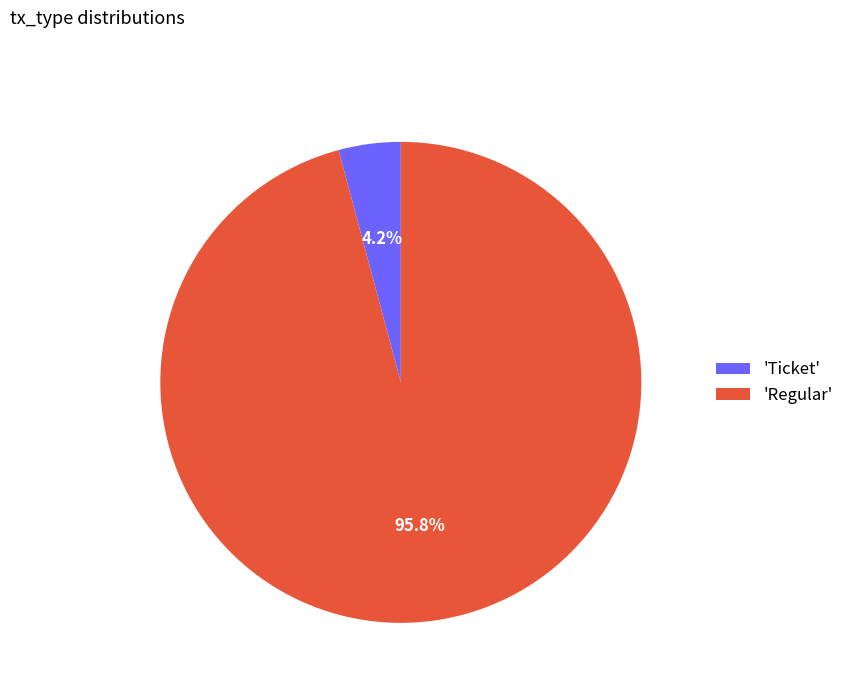

Rank the categories by value from lowest to highest.

'Ticket', 'Regular'